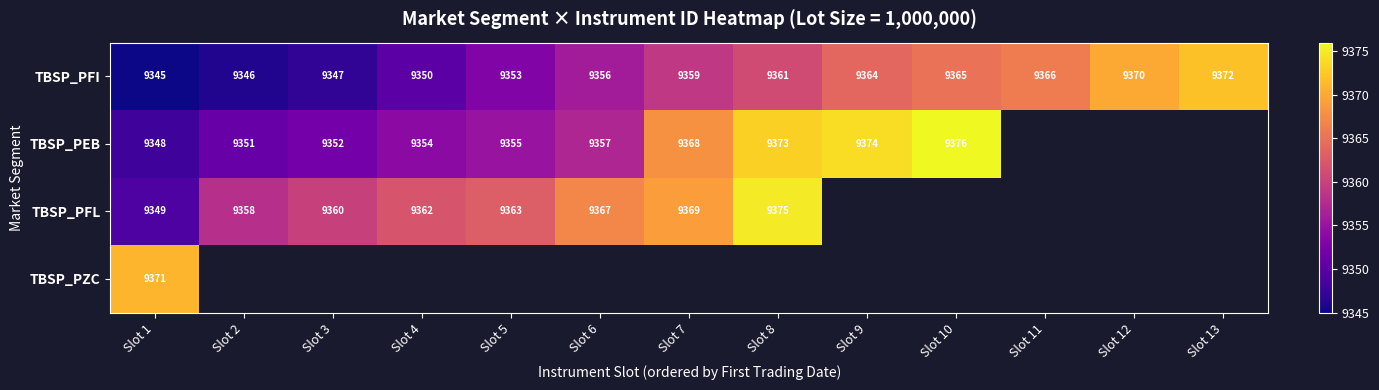

At how many categories does at least one series exceed 9360?

11